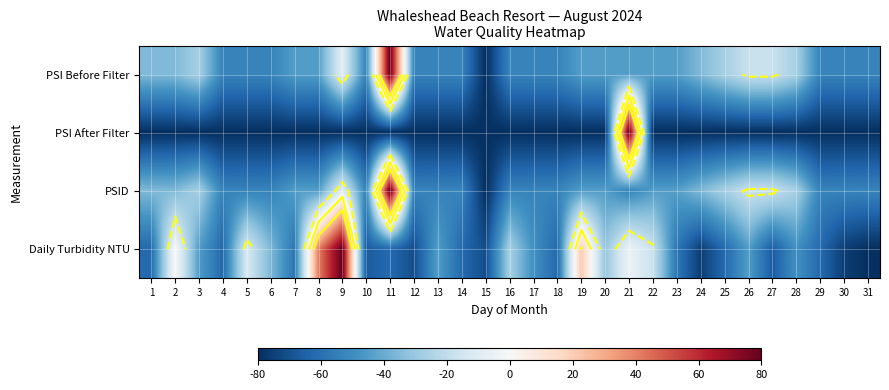

At 21, list the series in order from smallest to largest.

PSID, PSI Before Filter, Daily Turbidity NTU, PSI After Filter